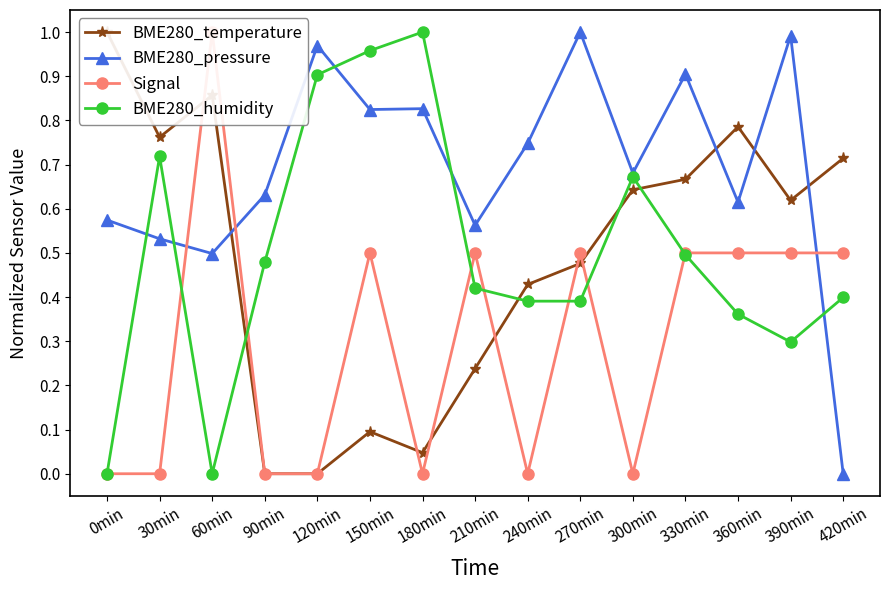

What is the difference between the highest and lowest values at 270min?

0.6